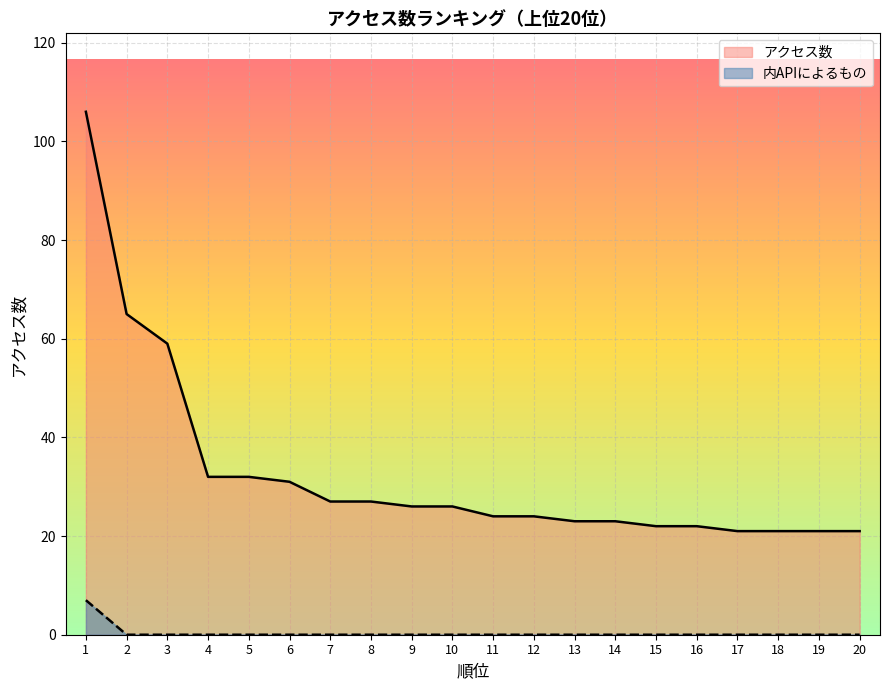

Reading left to right, transcribe all the data shown in this chart.

アクセス数: 106	65	59	32	32	31	27	27	26	26	24	24	23	23	22	22	21	21	21	21
内APIによるもの: 7	0	0	0	0	0	0	0	0	0	0	0	0	0	0	0	0	0	0	0